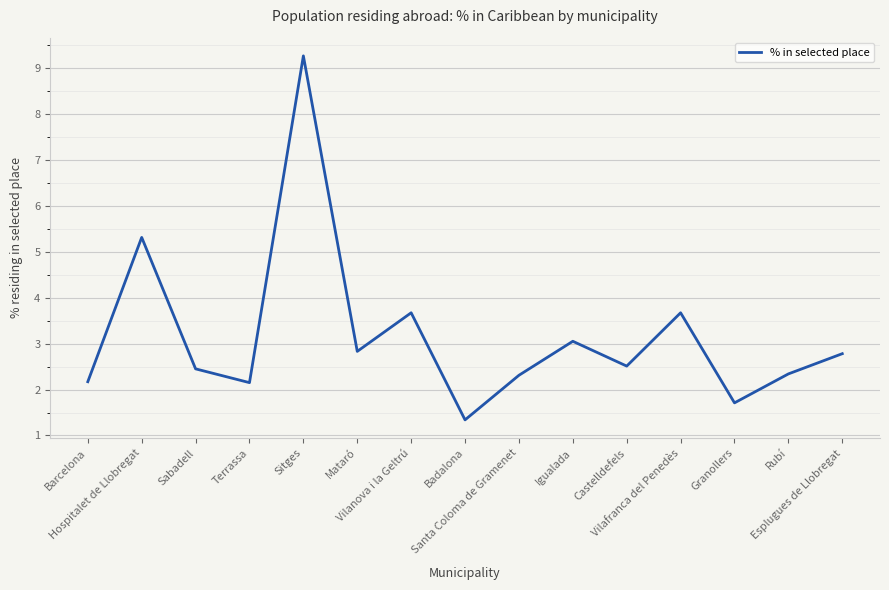

What is the difference between the maximum and minimum values?

7.9